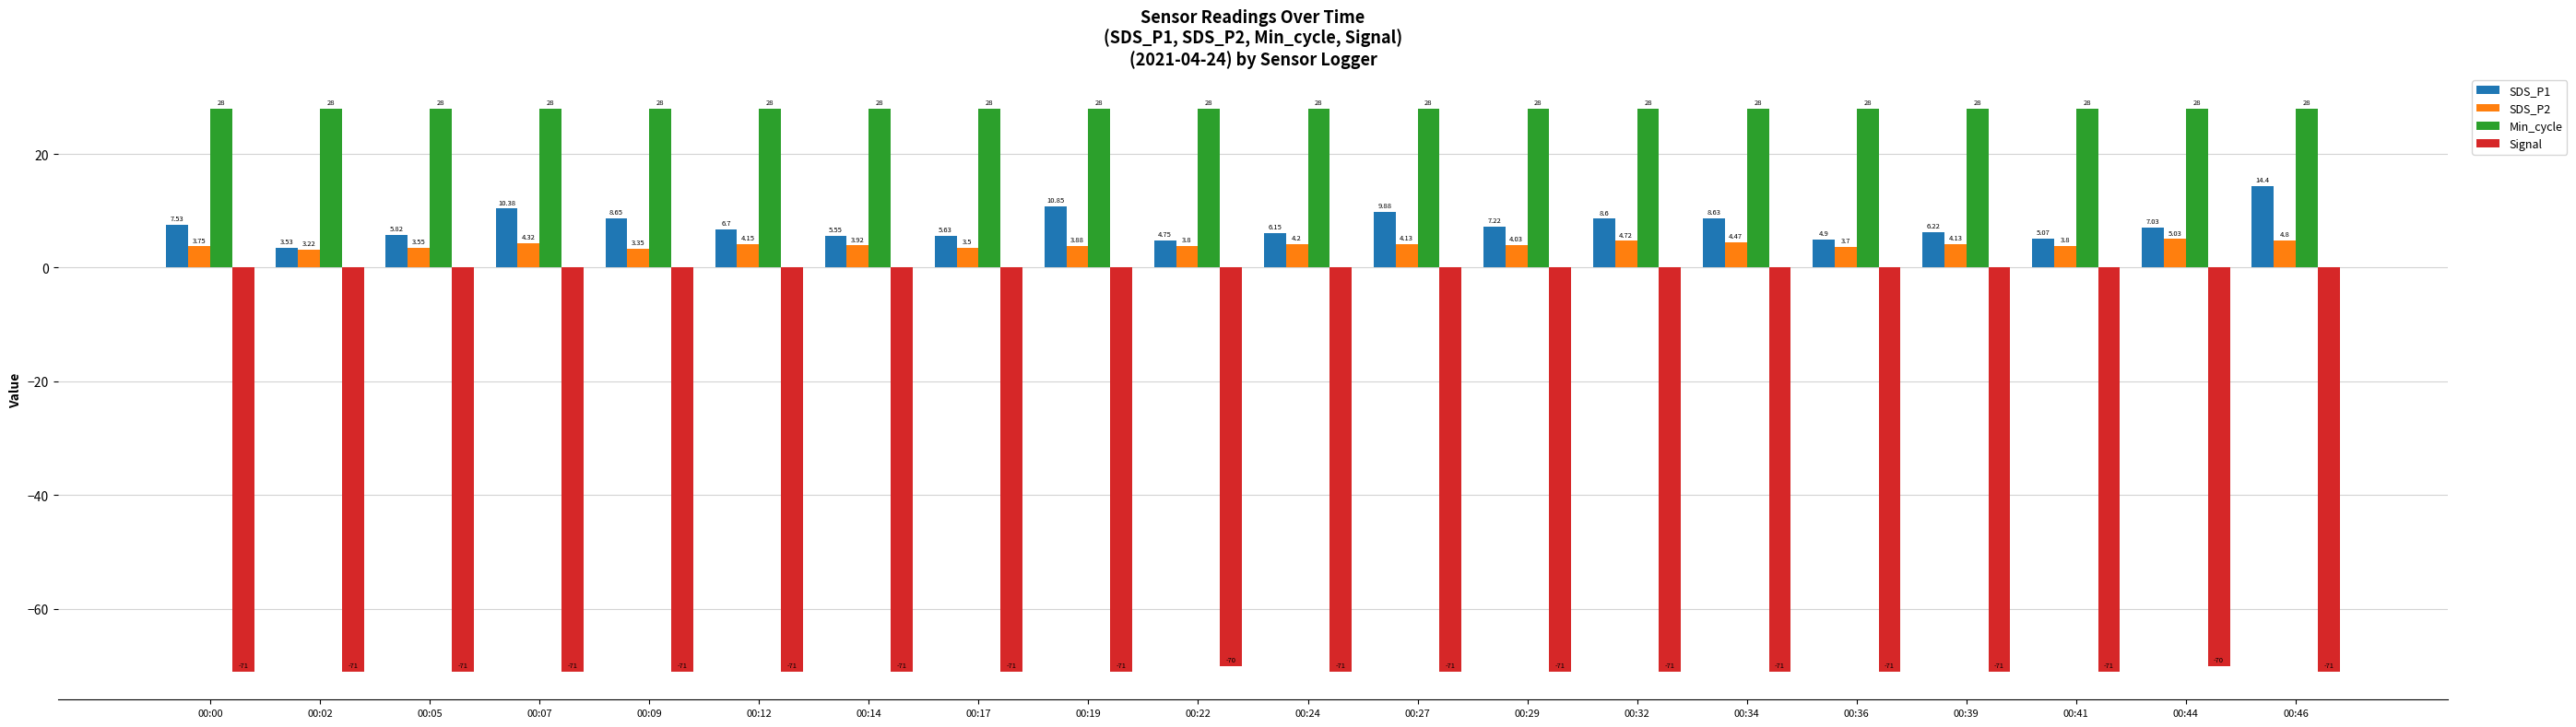

What are all the series names shown in the legend?

SDS_P1, SDS_P2, Min_cycle, Signal